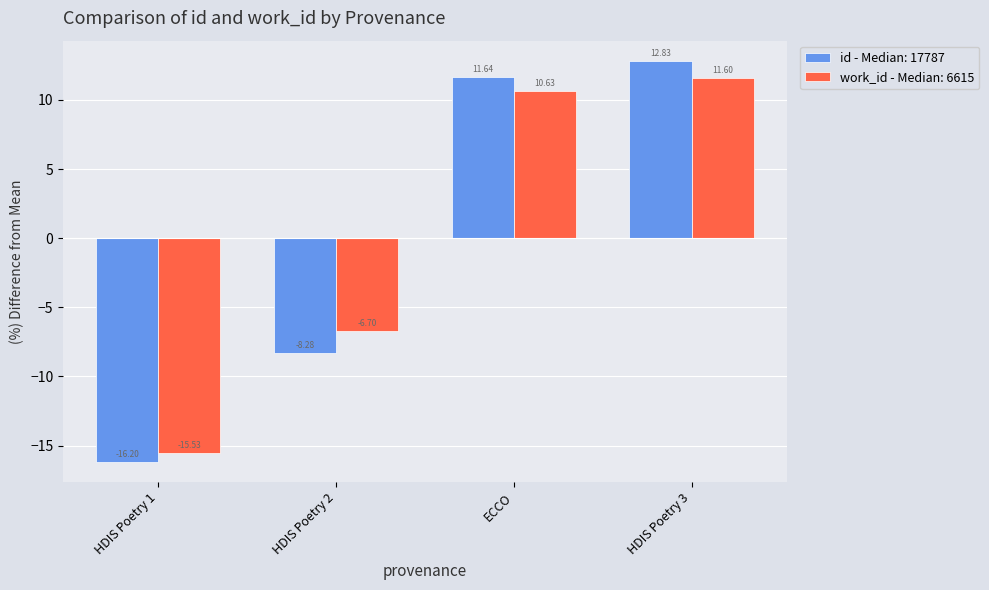

At which category is the sum across all series the highest?

HDIS Poetry 3